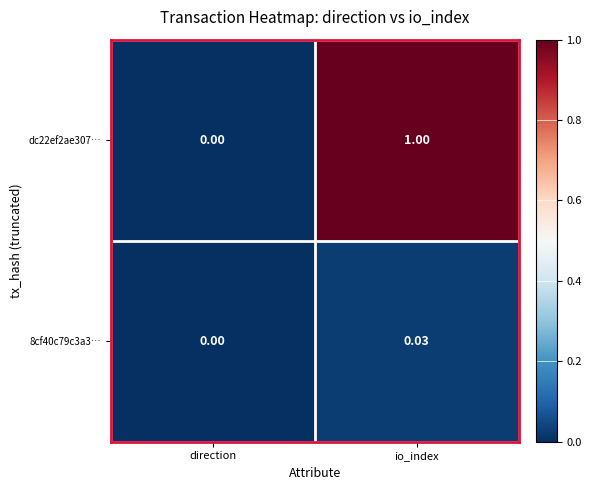

Rank the categories by dc22ef2ae307… value from lowest to highest.

direction, io_index